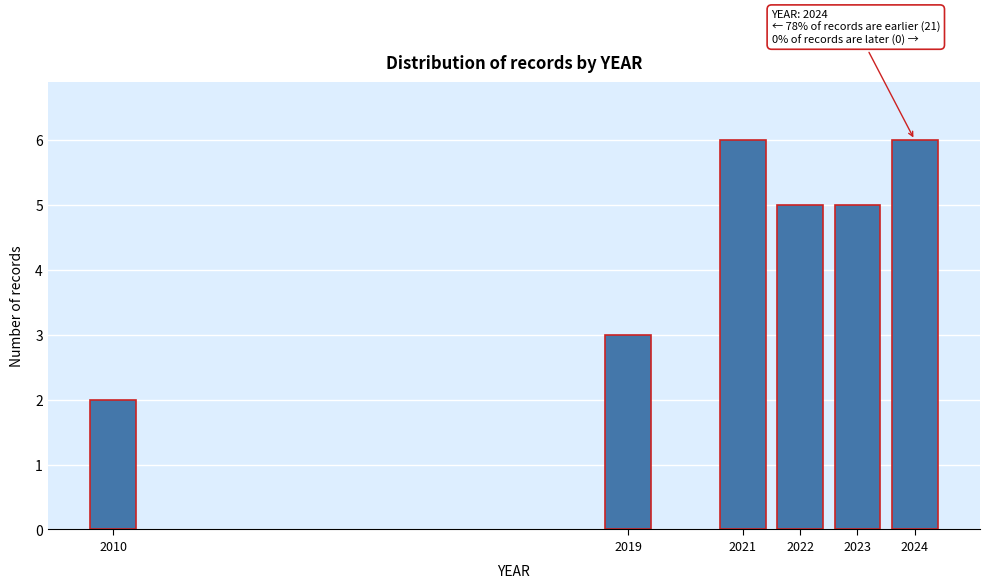

Reading left to right, what are all the values shown in this chart?

2	3	6	5	5	6